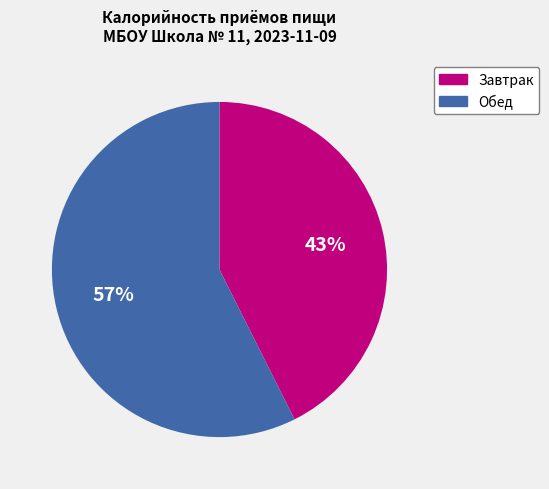

What percentage is the Завтрак slice, to the nearest percent?

43%